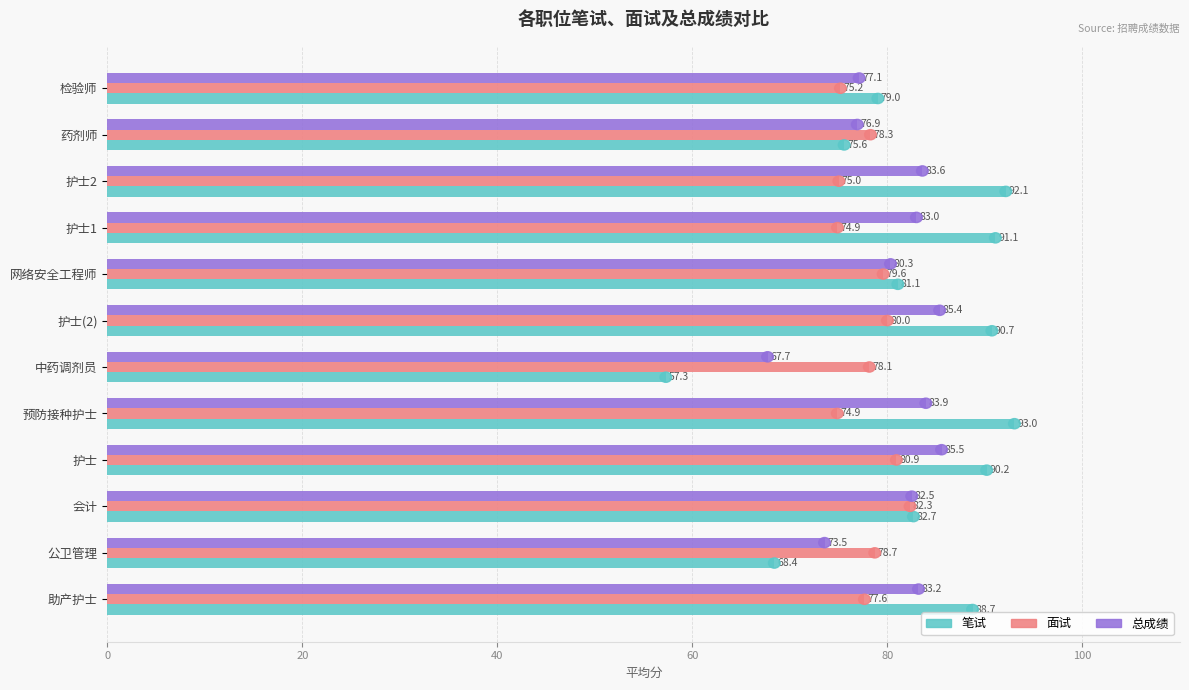

Which series has the largest total across all categories?

笔试